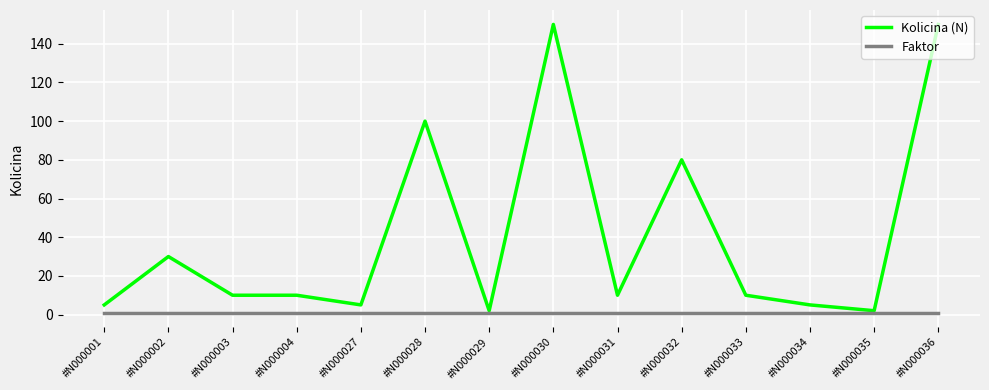

Which series has the widest spread of values?

Kolicina (N)